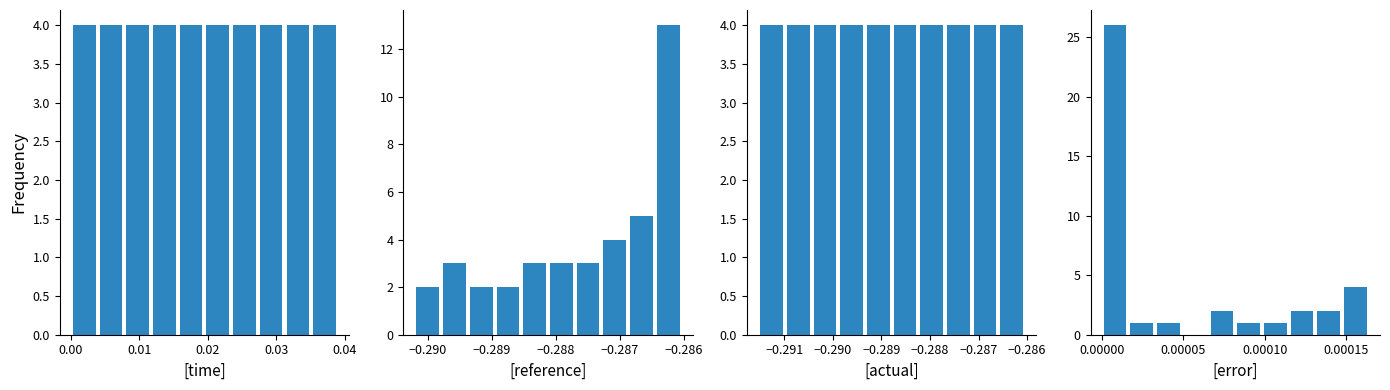

What are all the series names shown in the legend?

time, reference, actual, error